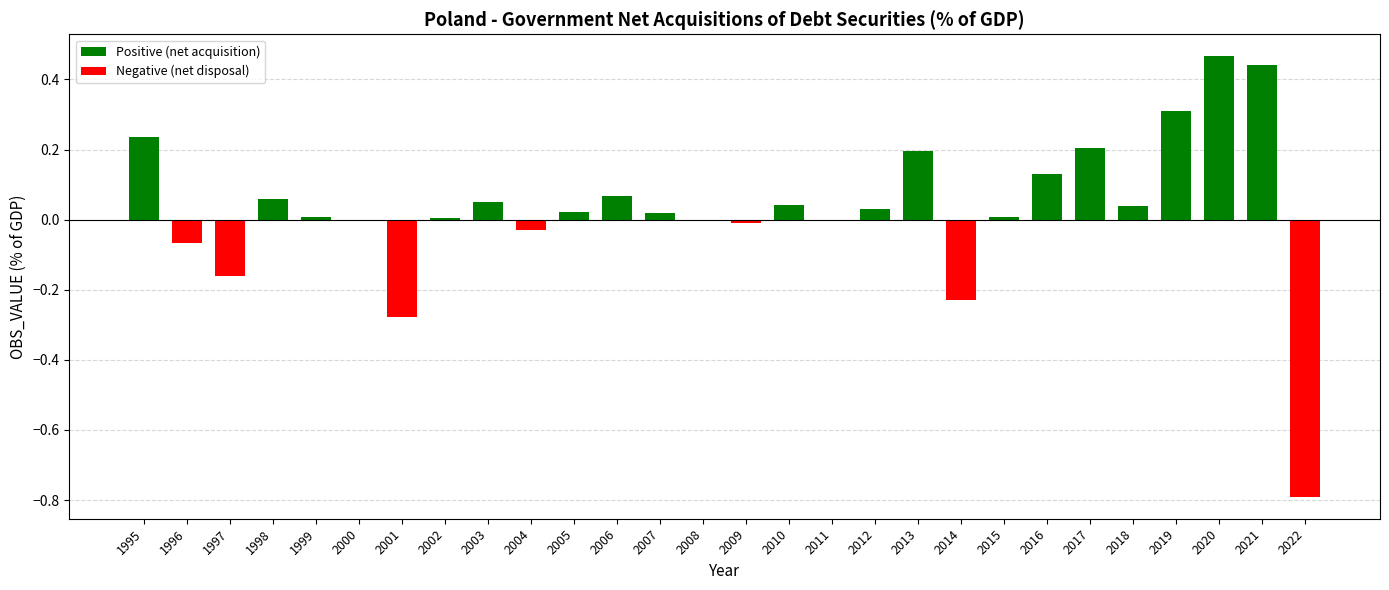

What is the change in value from 1996 to 2016?

+0.2